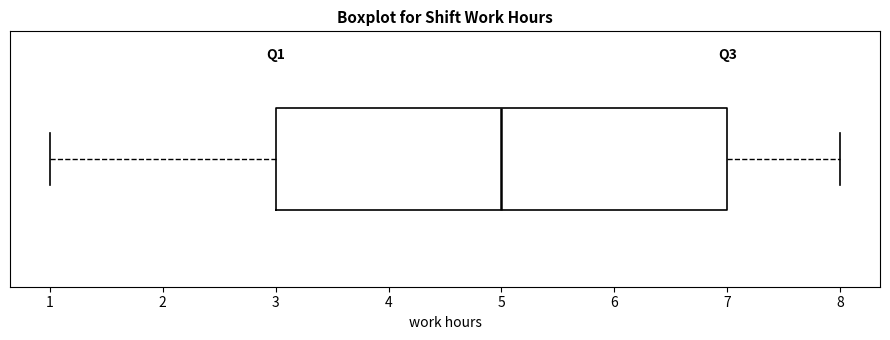

Transcribe this box plot: give where the median line is, the range the box spans, and where the two whiskers end, as read against the x-axis. The values are not printed on the chart, so give them approximately, as read against the axis.

median 5, box 3 to 7, whiskers 1 to 8